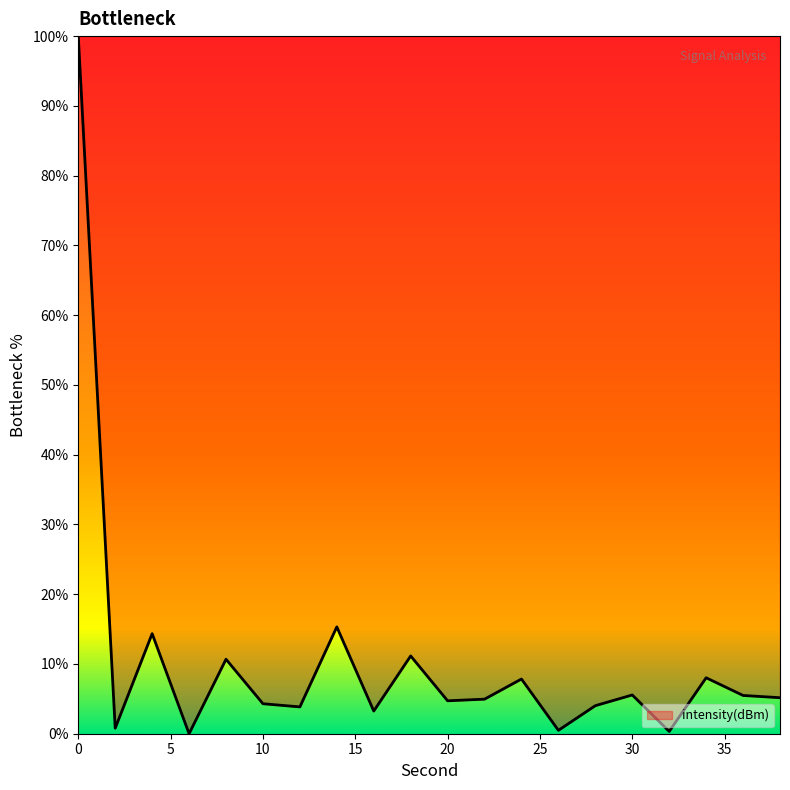

What is the difference between the maximum and minimum values?

100.0